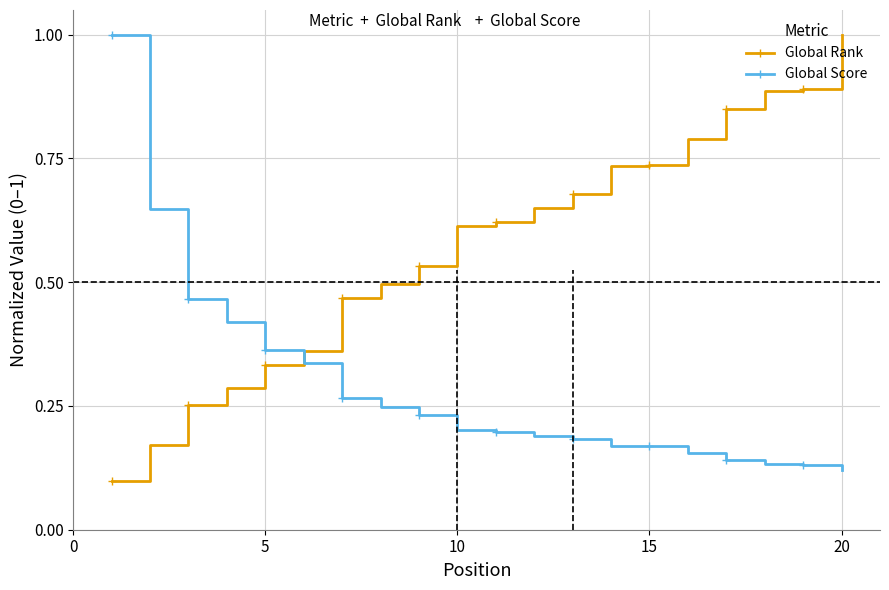

Which series has the widest spread of values?

Global Rank